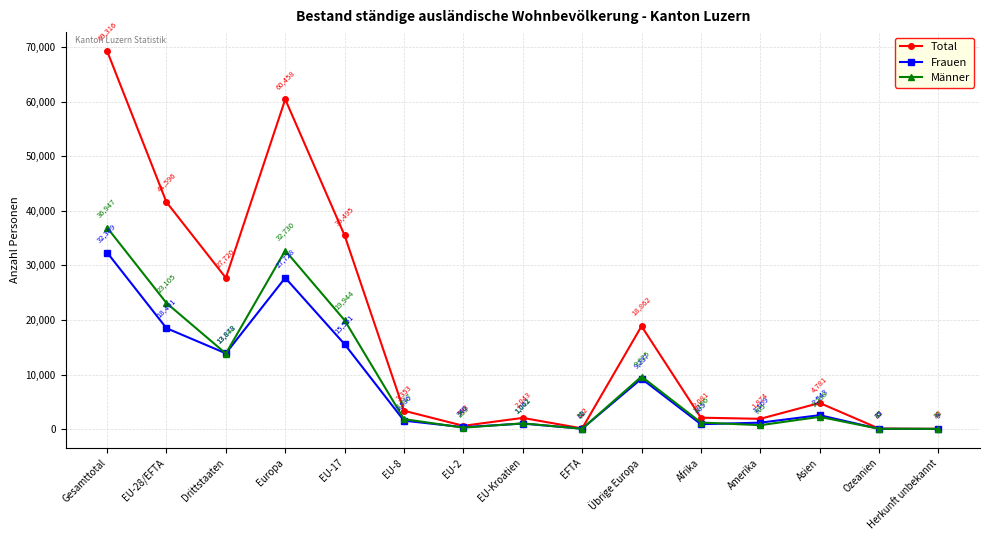

What is the difference between the second highest and second lowest values in the Total series?

60376